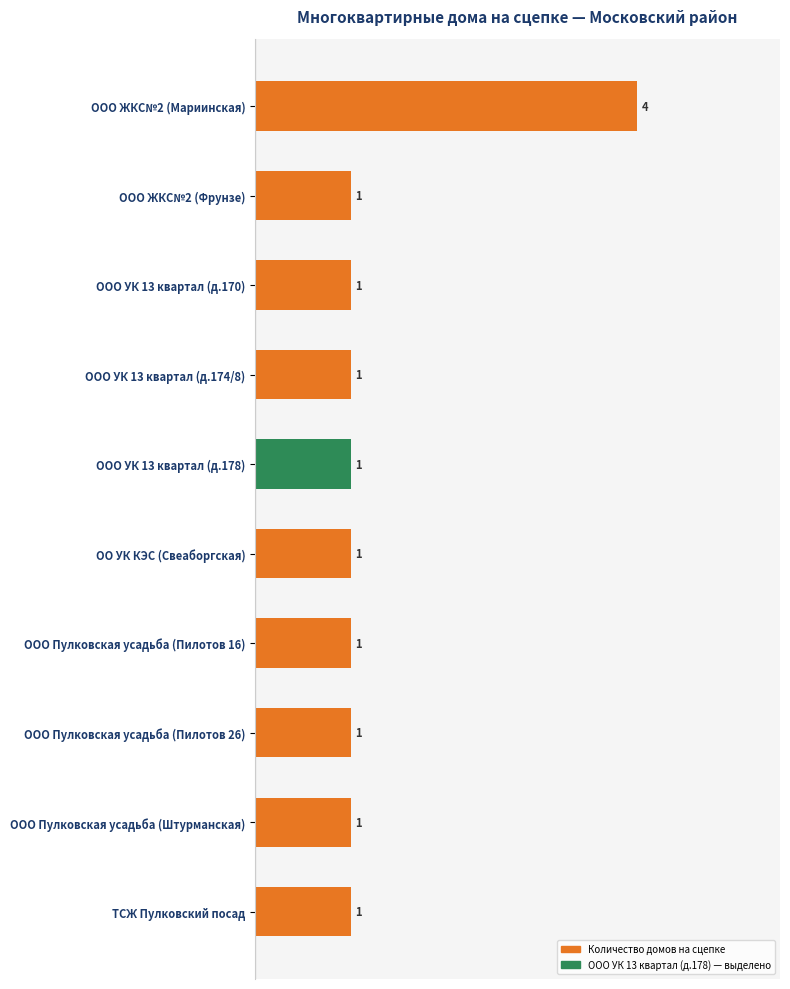

Reading bottom to top, list all the values displayed in this chart.

1	1	1	1	1	1	1	1	1	4